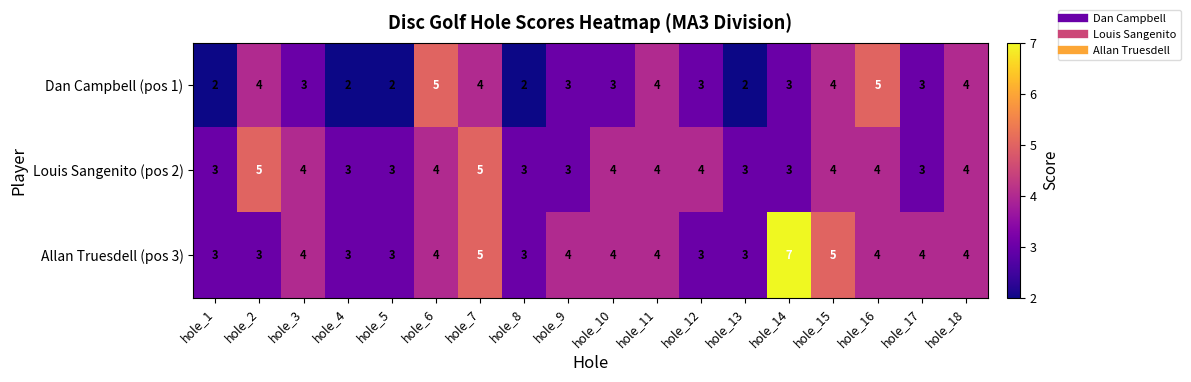

What is the sum of the Dan Campbell (pos 1) values at hole_6 and hole_18?

9